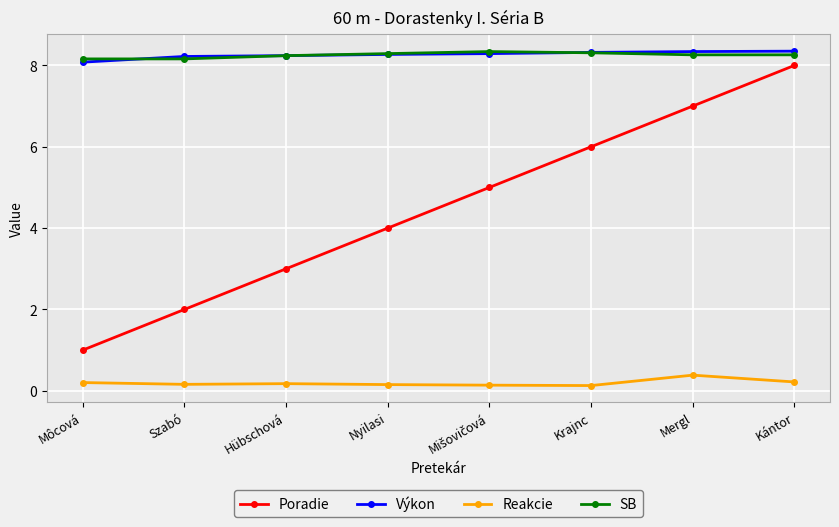

The SB series shows 8.3 at Nyilasi. True or false?

True